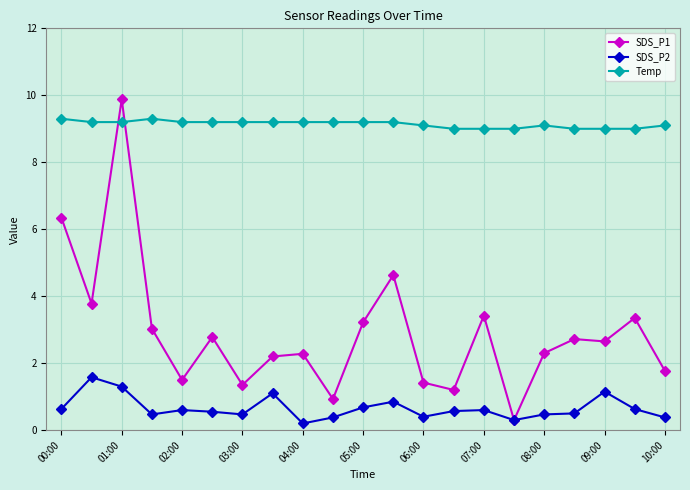

What is the maximum value shown in the chart?

9.9